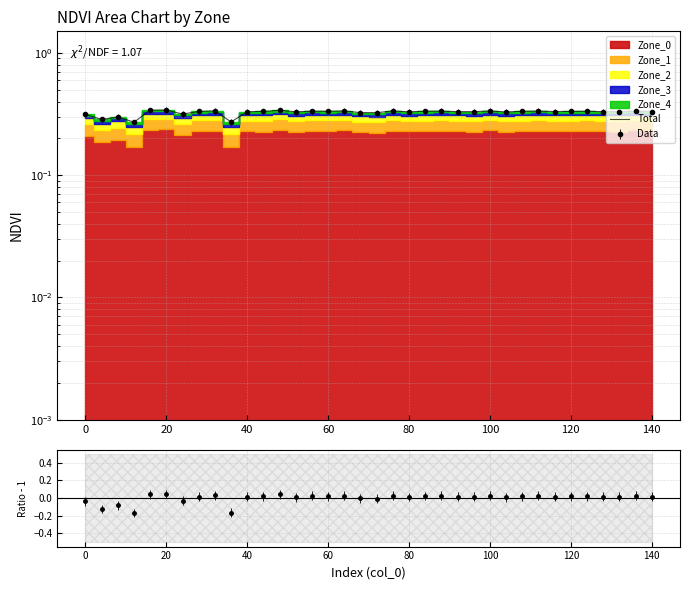

Count the number of categories in the chart.

36